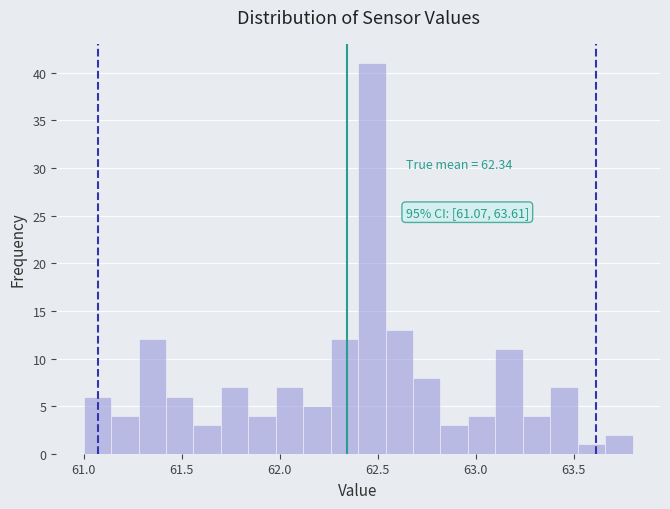

Read against the x-axis, roughly where is the centre of the tallest bar?

62.45